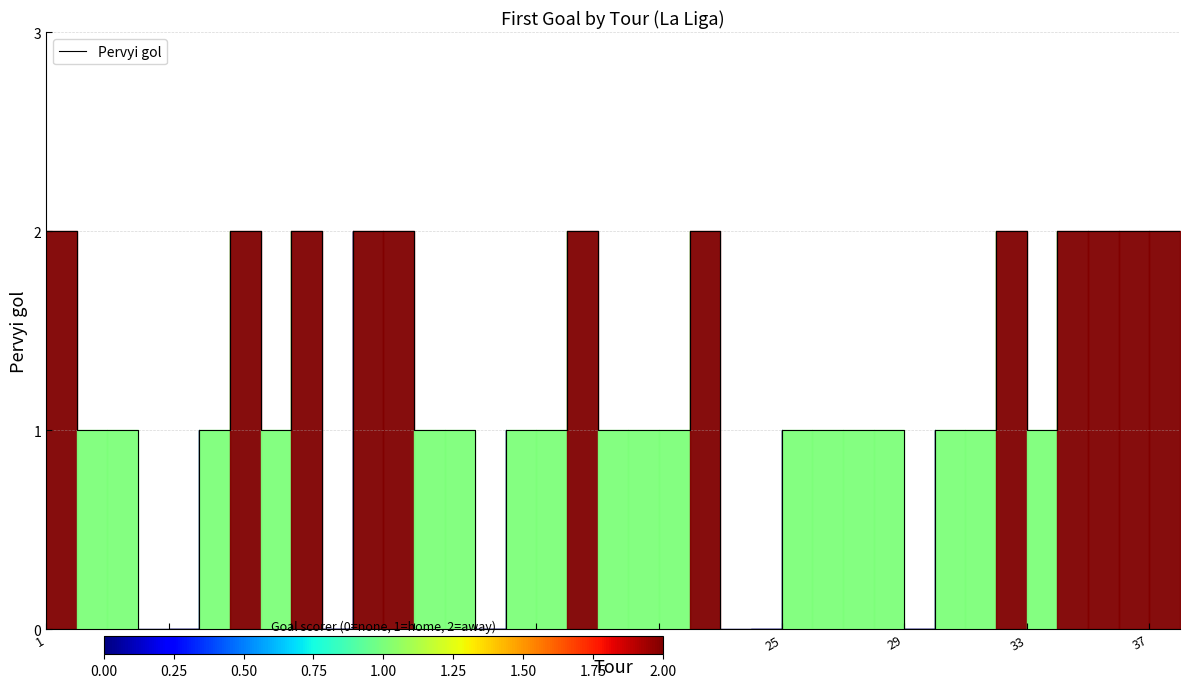

How many lines are shown in the chart?

1